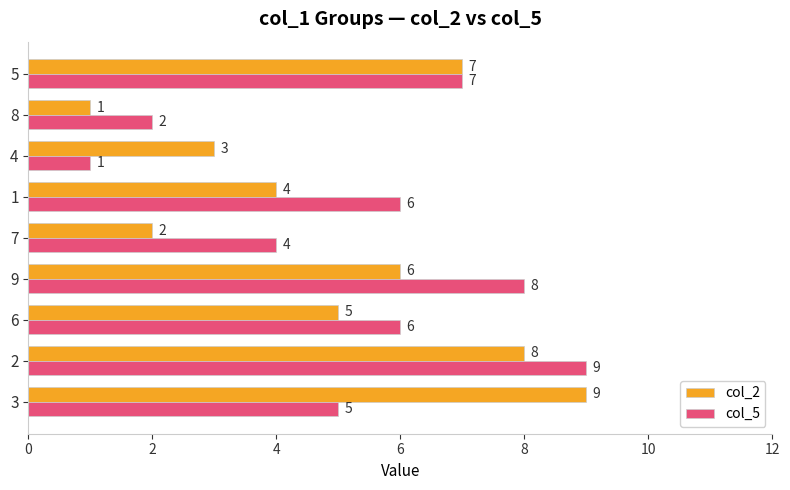

What is the average value of the col_5 series?

5